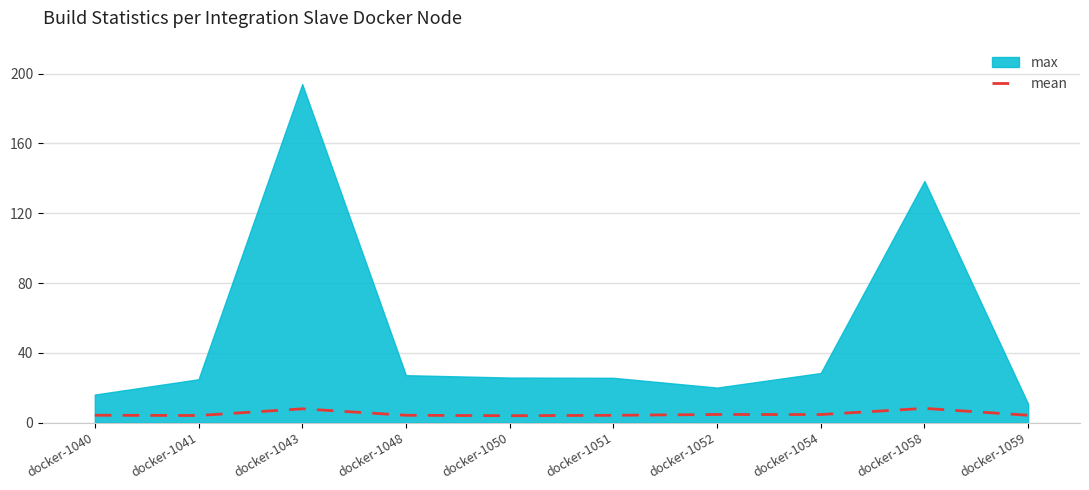

What is the highest value of the mean series?

8.2